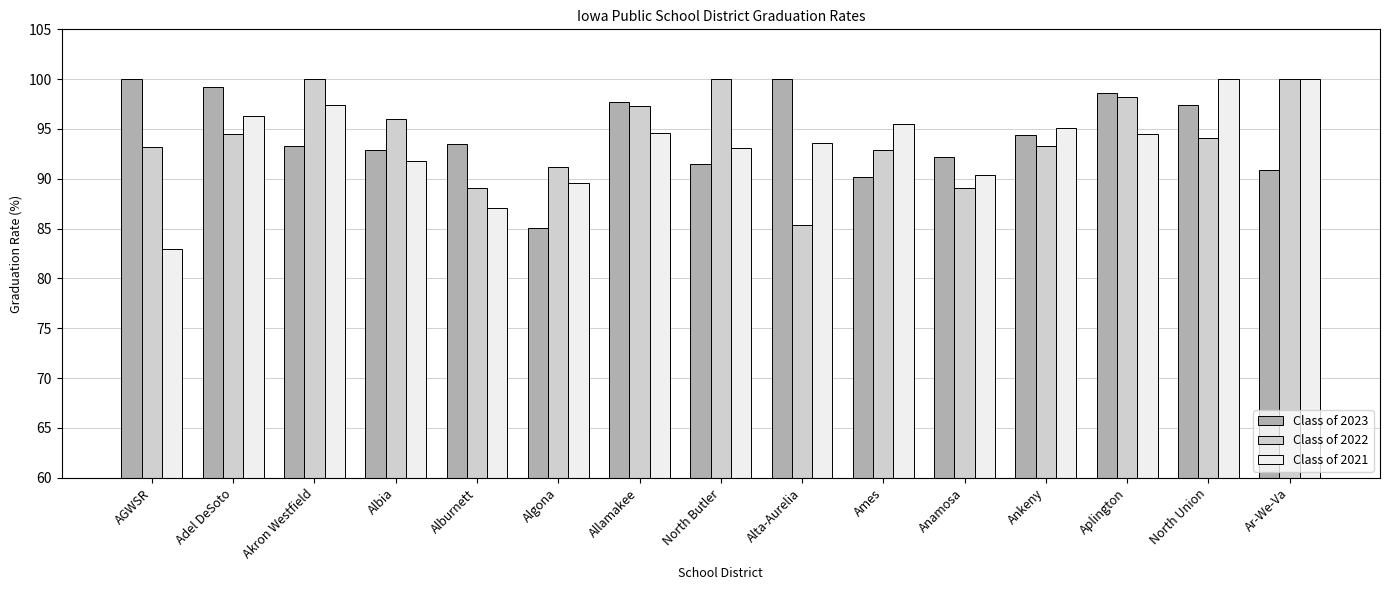

Read the Class of 2022 value at Adel DeSoto.

94.5